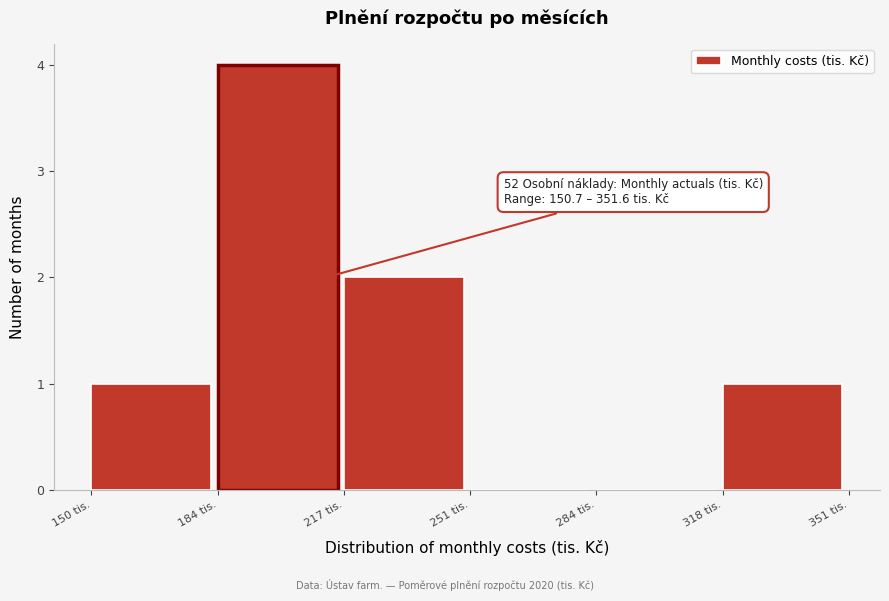

Over which range of the x-axis is the bar tallest?

185 to 220